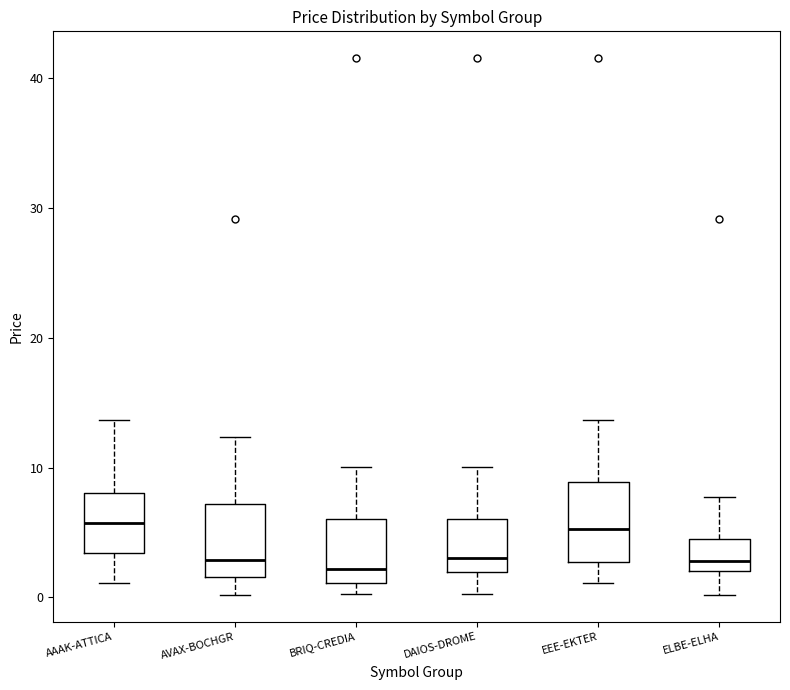

Reading left to right, transcribe this box plot: for each box, give where its median line is, the range the box spans, and where its two whiskers end, as read against the y-axis. The values are not printed on the chart, so give them approximately, as read against the axis.

AAAK-ATTICA: median 6, box 3 to 8, whiskers 1 to 14
AVAX-BOCHGR: median 3, box 2 to 7, whiskers 0 to 12
BRIQ-CREDIA: median 2, box 1 to 6, whiskers 0 to 10
DAIOS-DROME: median 3, box 2 to 6, whiskers 0 to 10
EEE-EKTER: median 5, box 3 to 9, whiskers 1 to 14
ELBE-ELHA: median 3, box 2 to 4, whiskers 0 to 8